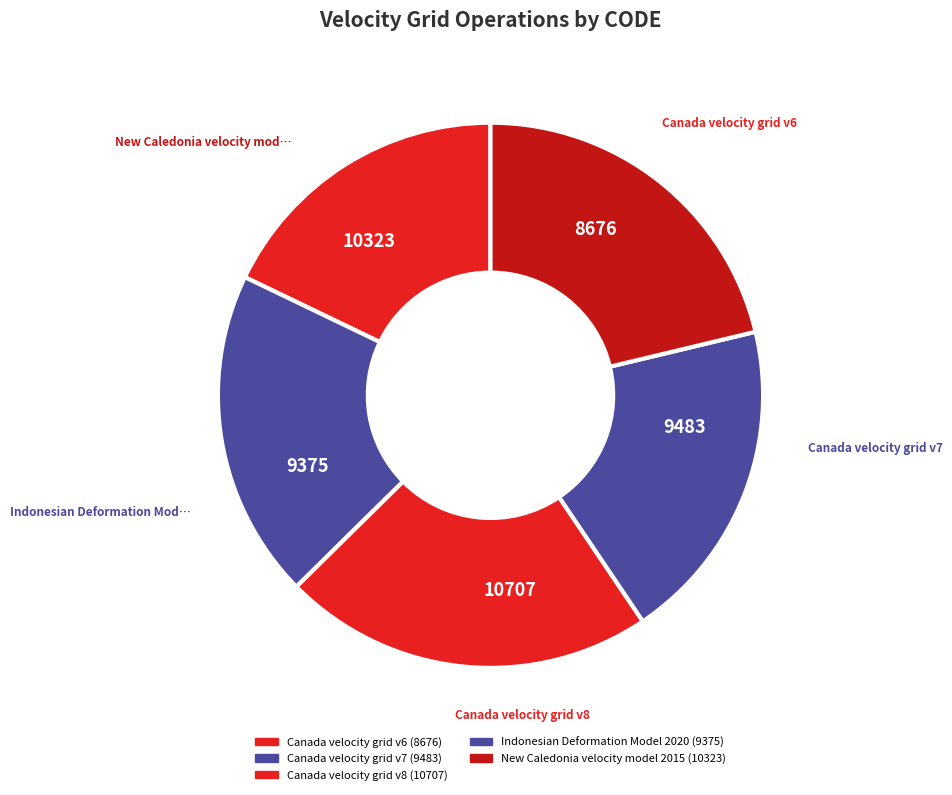

To the nearest percent, what percentage of the pie is Indonesian Deformation Model 2020?

19%